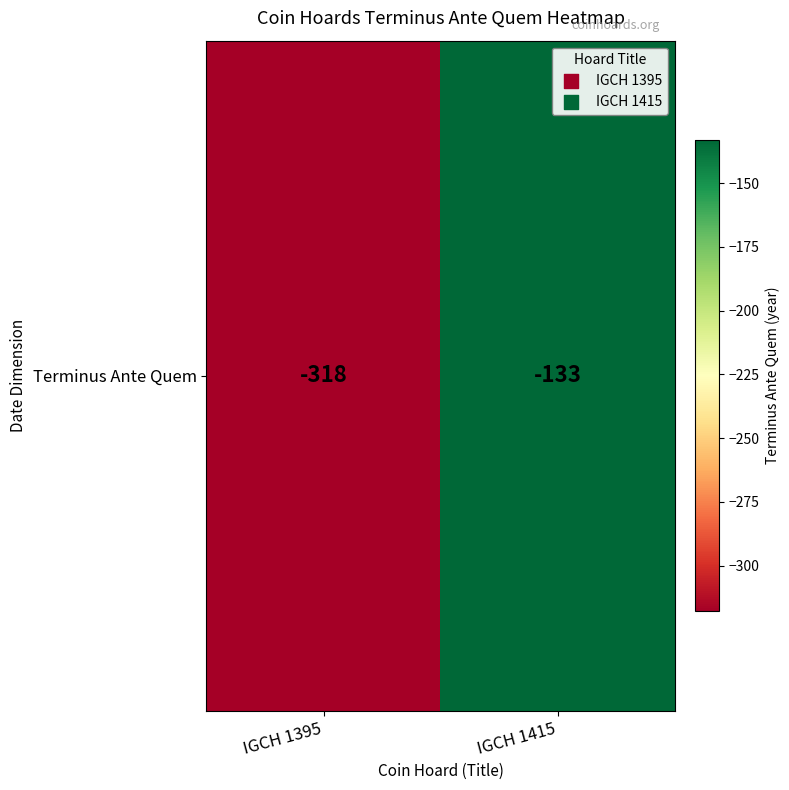

What is the sum of all values?

-451